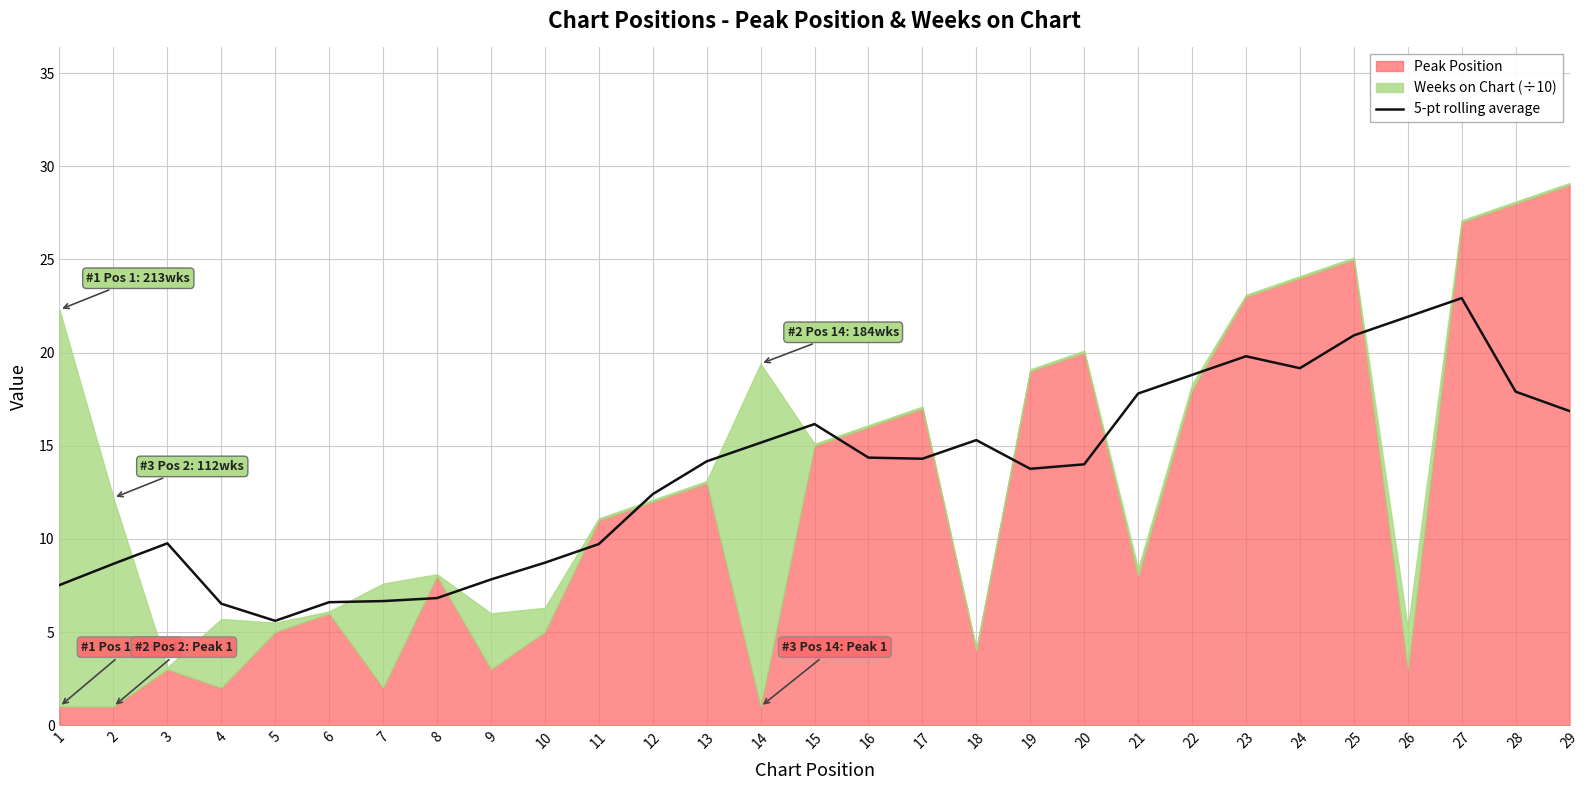

What is the highest value of the 5-pt rolling average series?

22.9